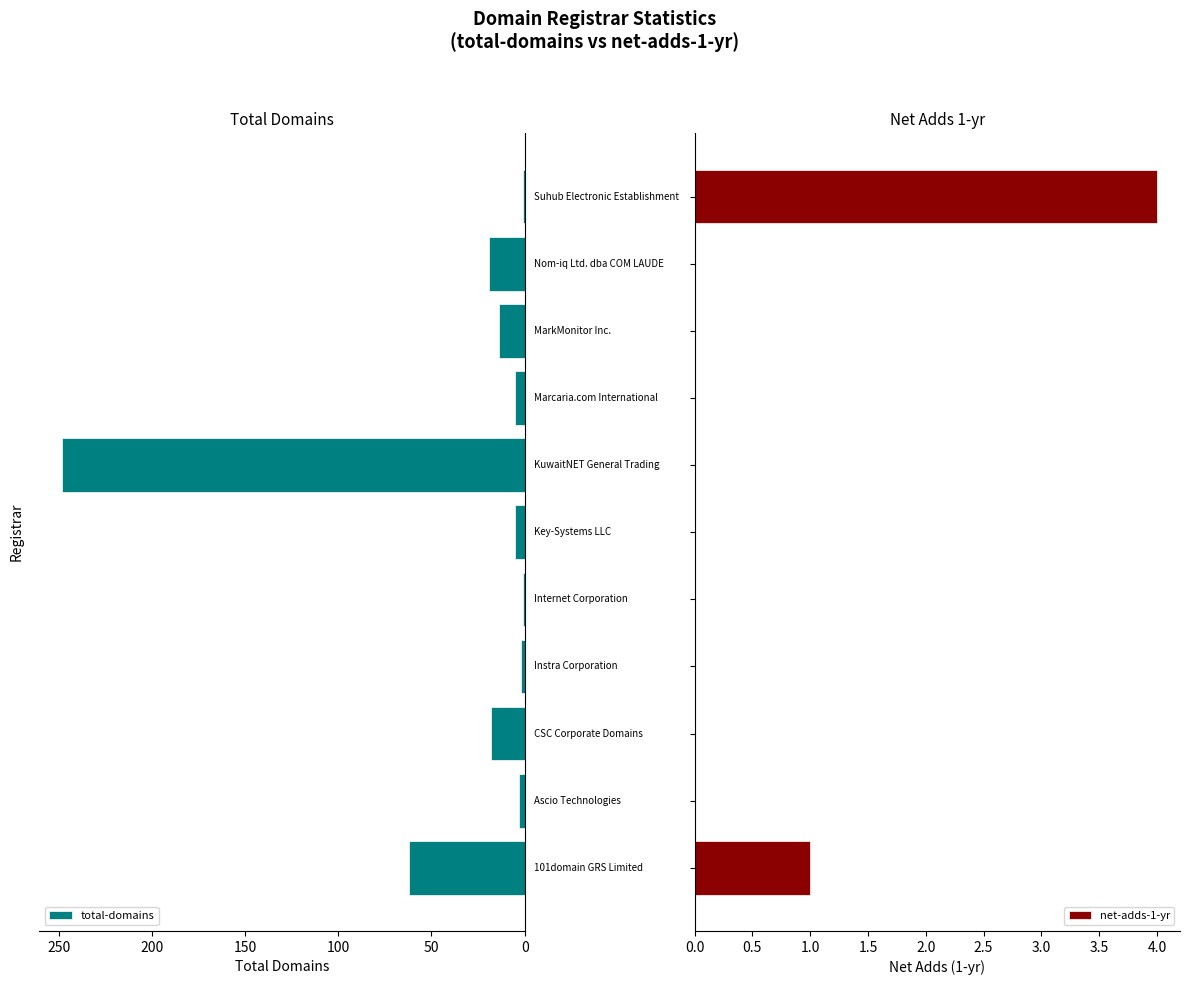

Rank the series by their maximum value, from lowest to highest.

net-adds-1-yr, total-domains